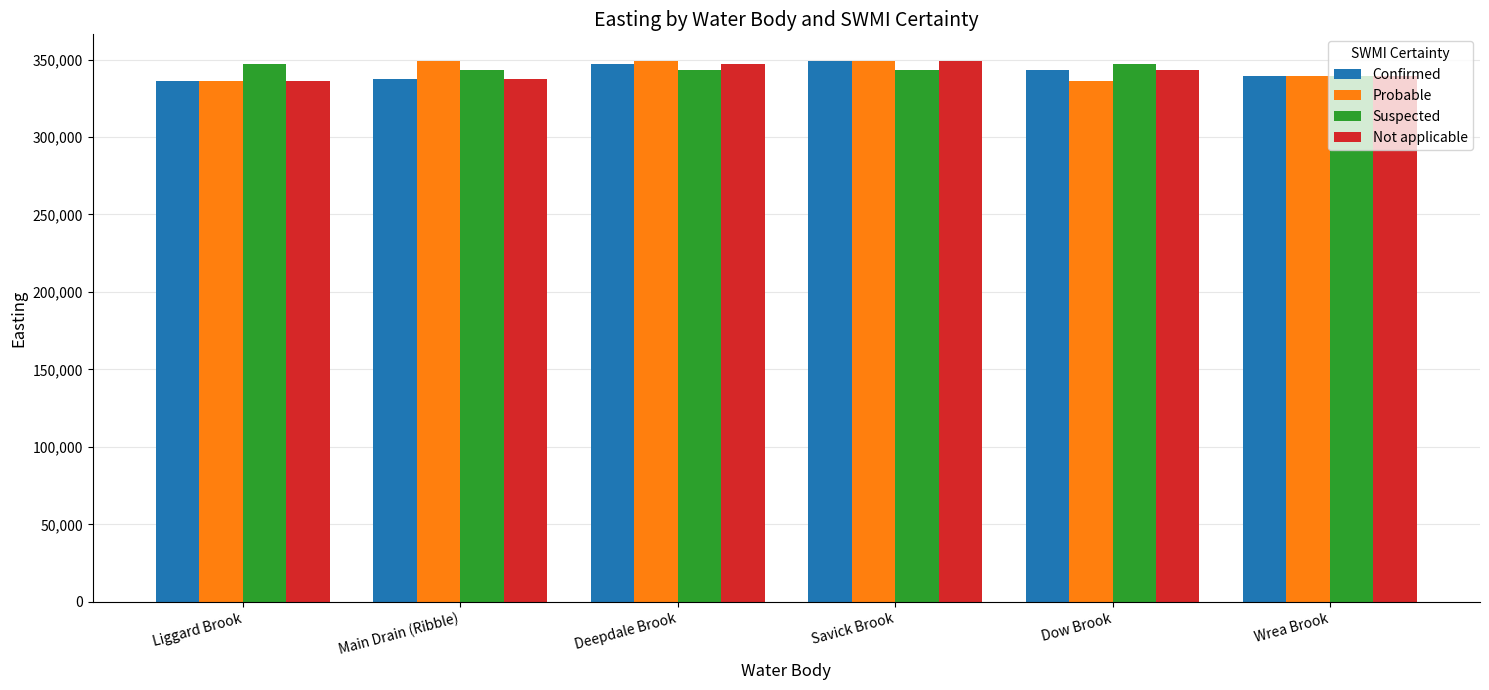

Is it true that Probable equals 348840 at Deepdale Brook?

True